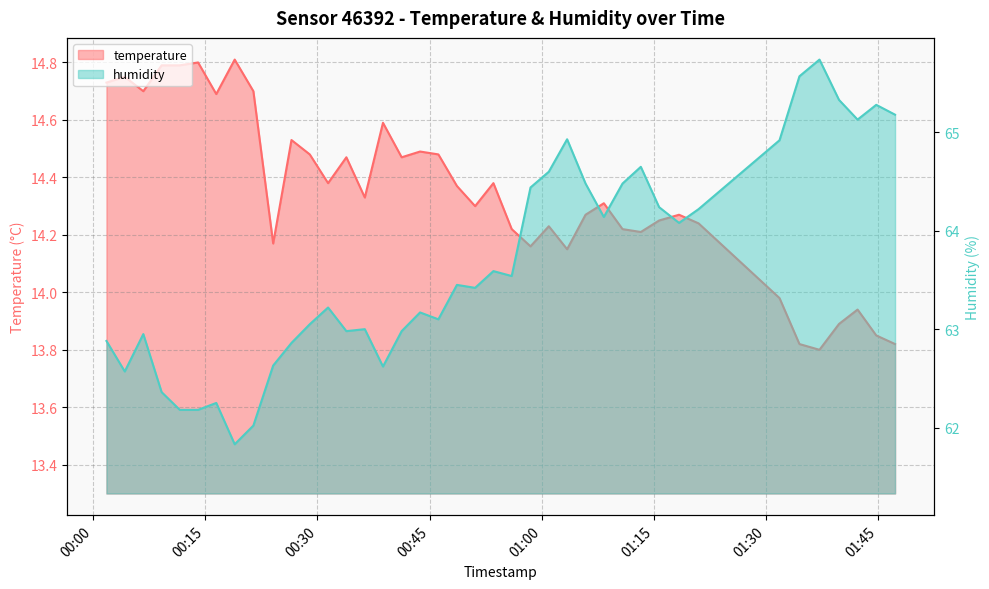

Count the number of data series in this chart.

2